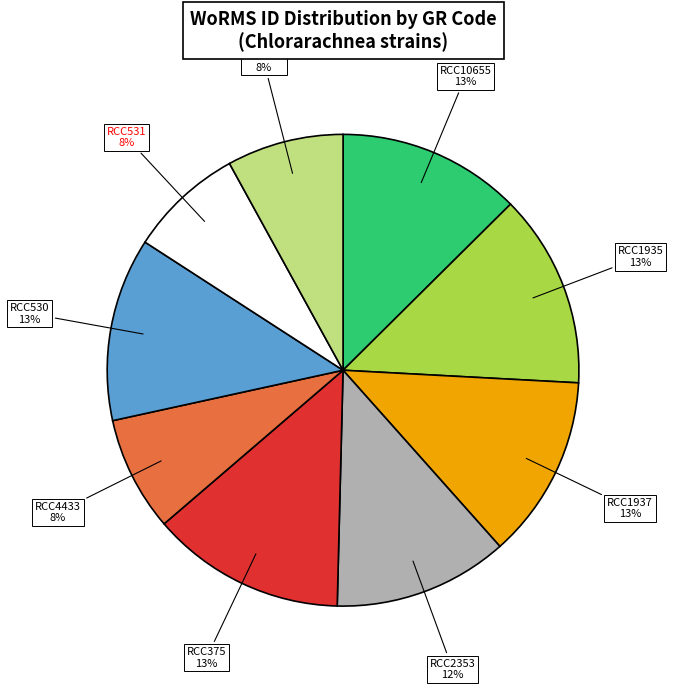

To the nearest percent, what percentage of the pie is RCC2353?

12%